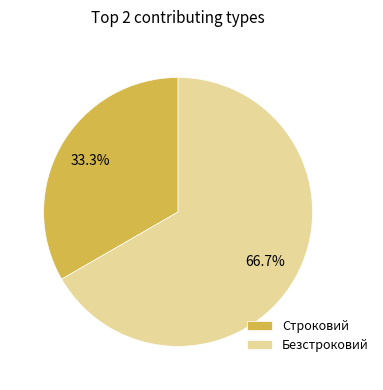

Combined, do Строковий and Безстроковий account for over 50%?

Yes